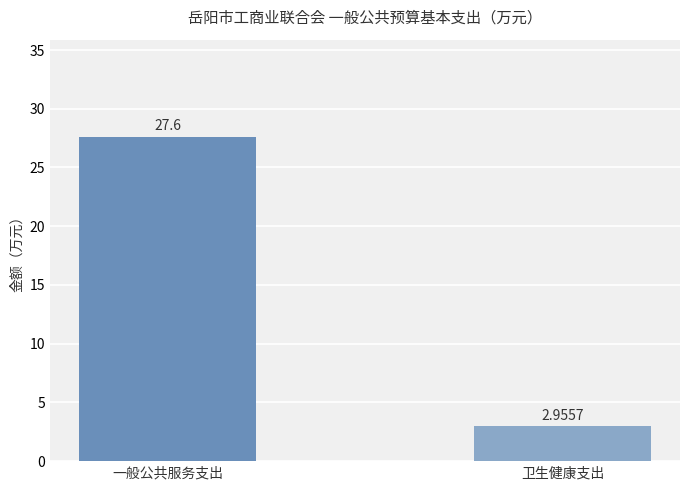

What is the label of the 1st bar from the right?

卫生健康支出